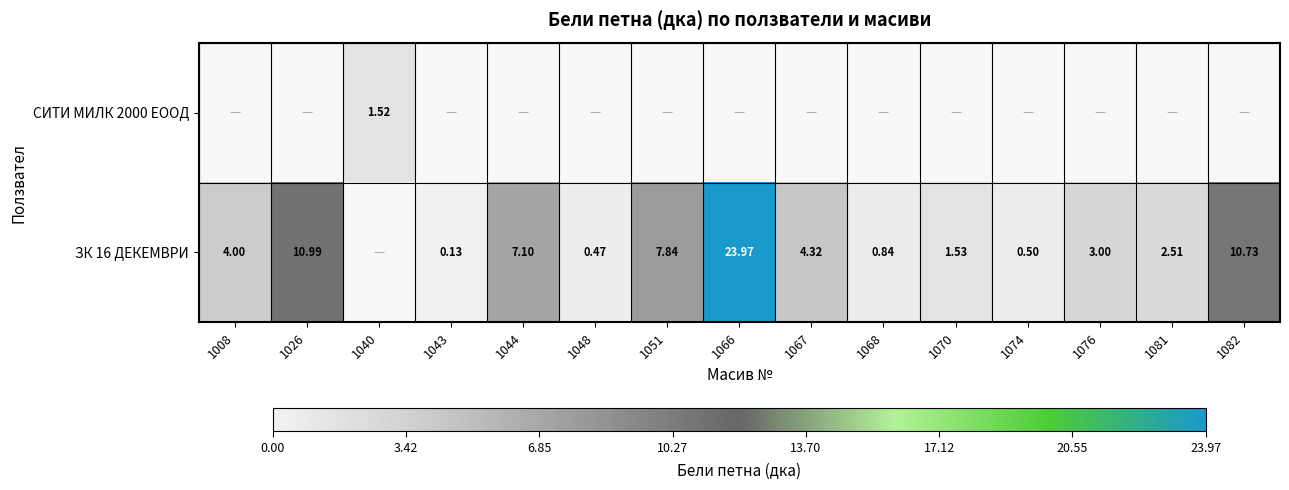

Which category has the highest value in the ЗК 16 ДЕКЕМВРИ series?

1066